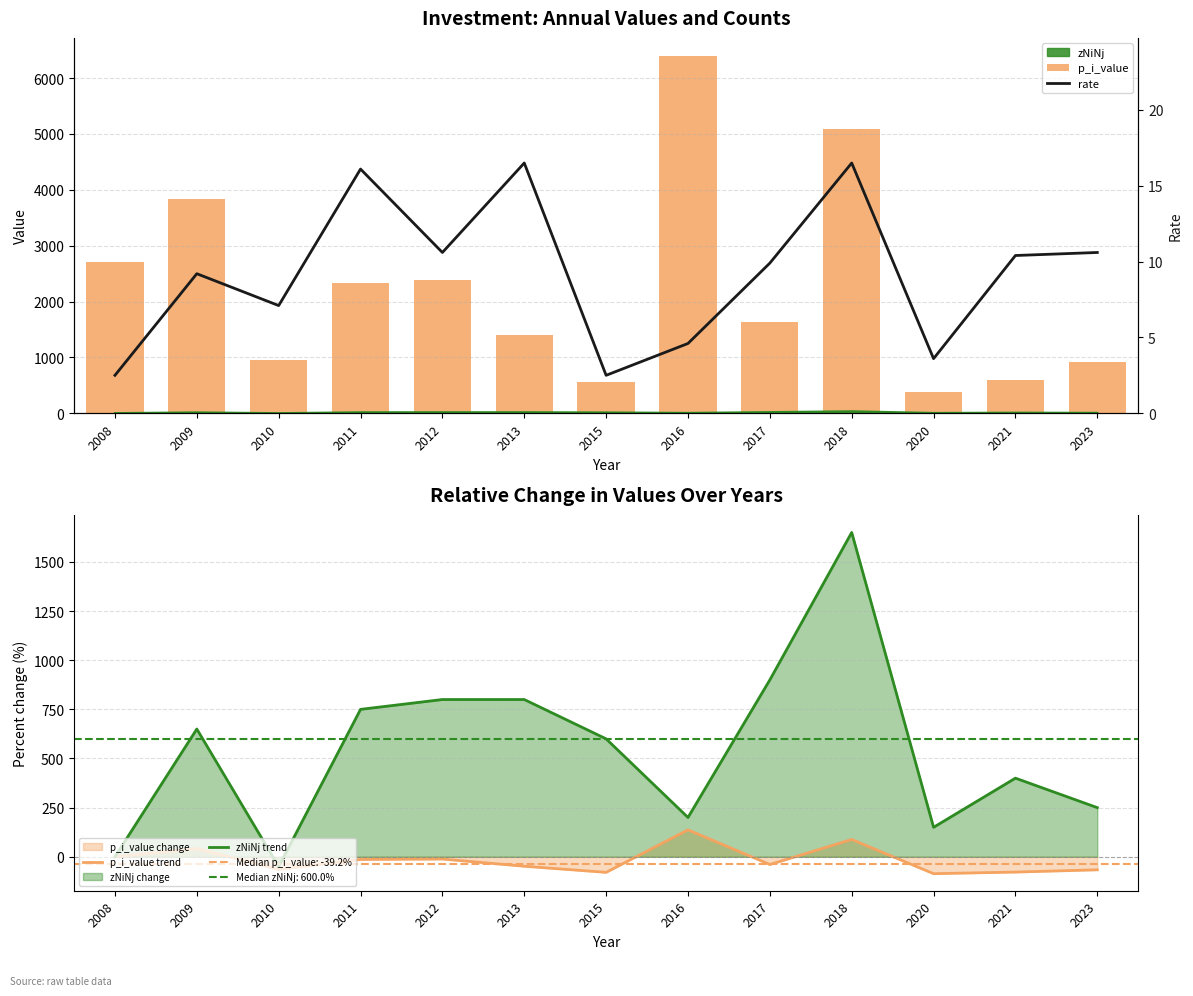

Rank the series at 2020 from lowest to highest value.

p_i_value trend, rate, zNiNj trend, p_i_value